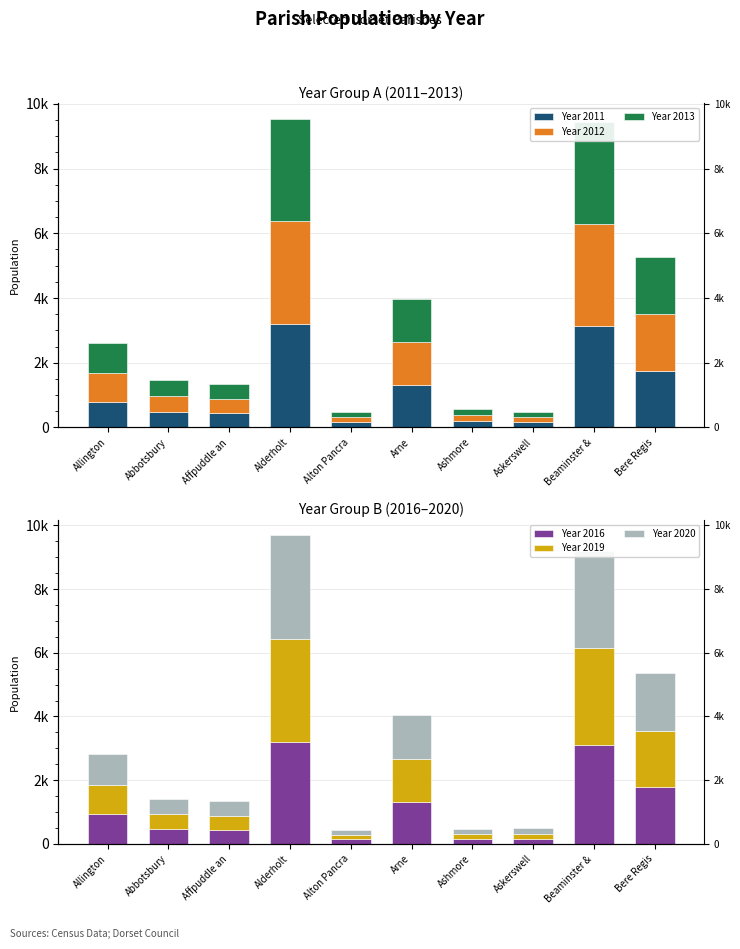

Is it true that Year 2019 equals 33 at Alton Pancra?

False